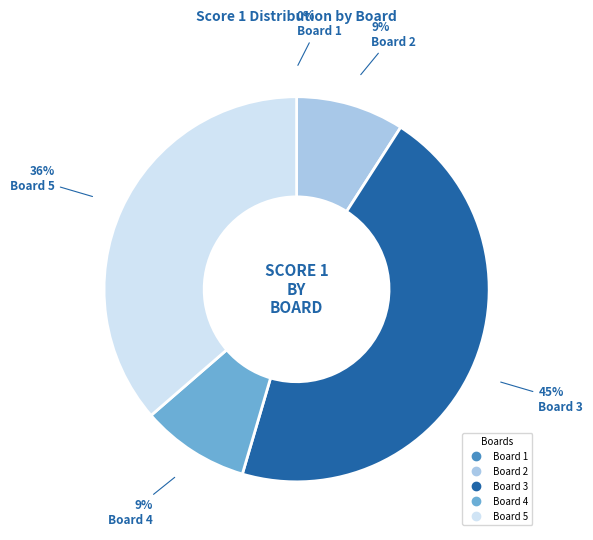

Is there a majority slice in this chart?

No